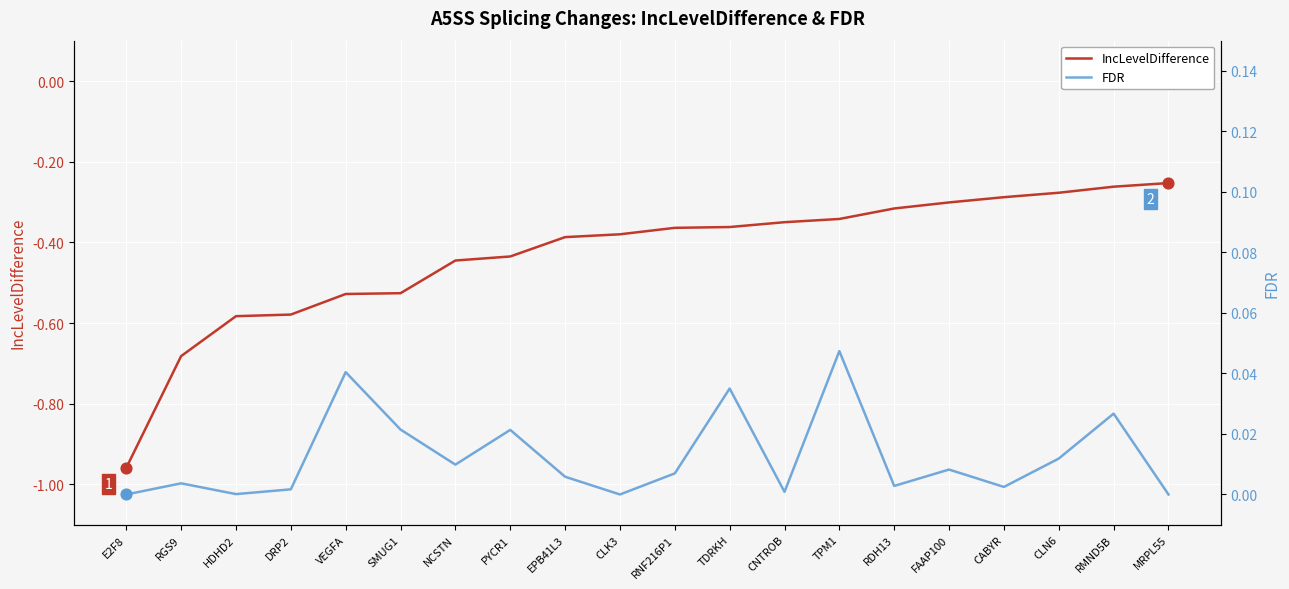

At which category is the sum across all series the highest?

RMND5B